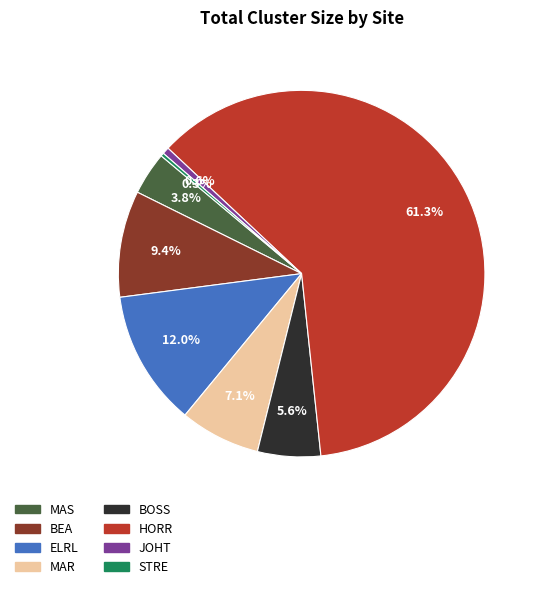

The ELRL slice represents 12% of the pie. True or false?

True